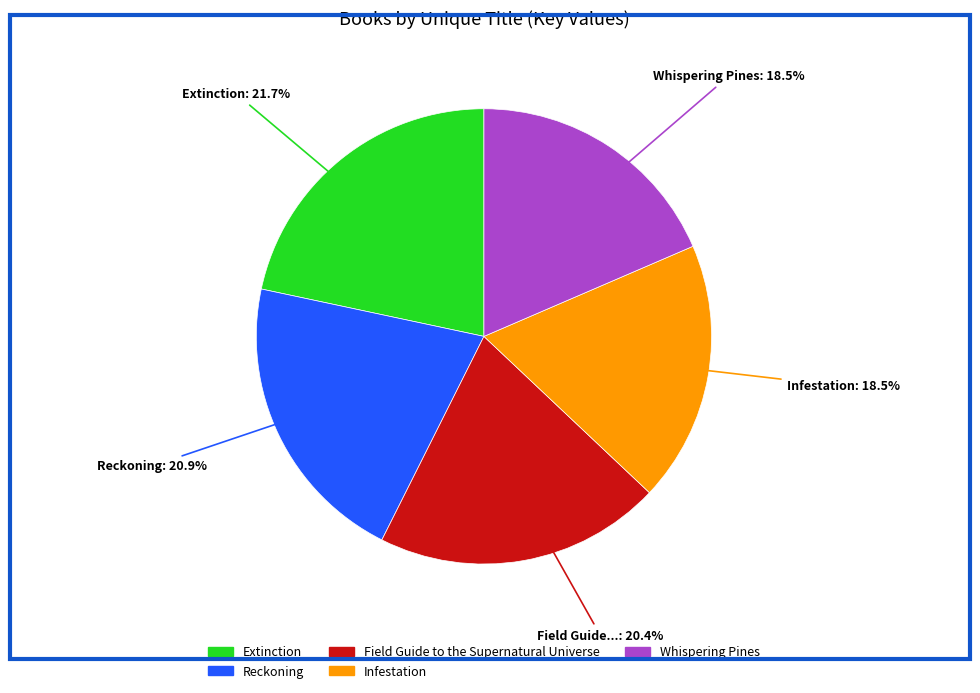

Combined, do Whispering Pines and Extinction account for over 50%?

No